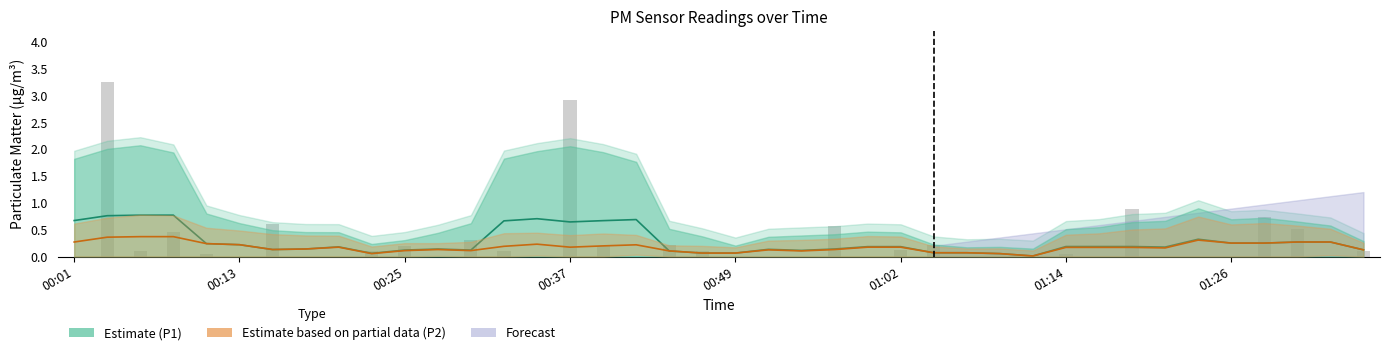

Rank the series at 01:26 from highest to lowest value.

P1 (Estimate), P2 (Estimate based on partial data)